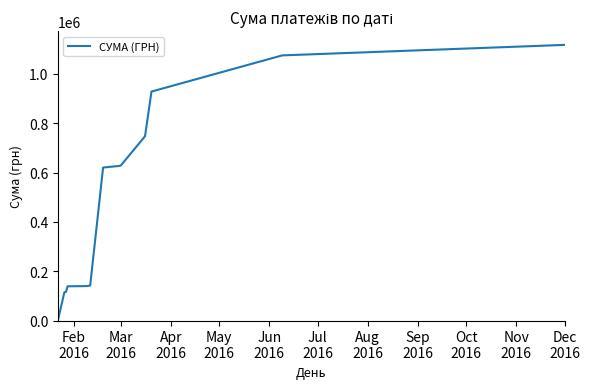

What is the difference between the maximum and minimum values?

1116689.8